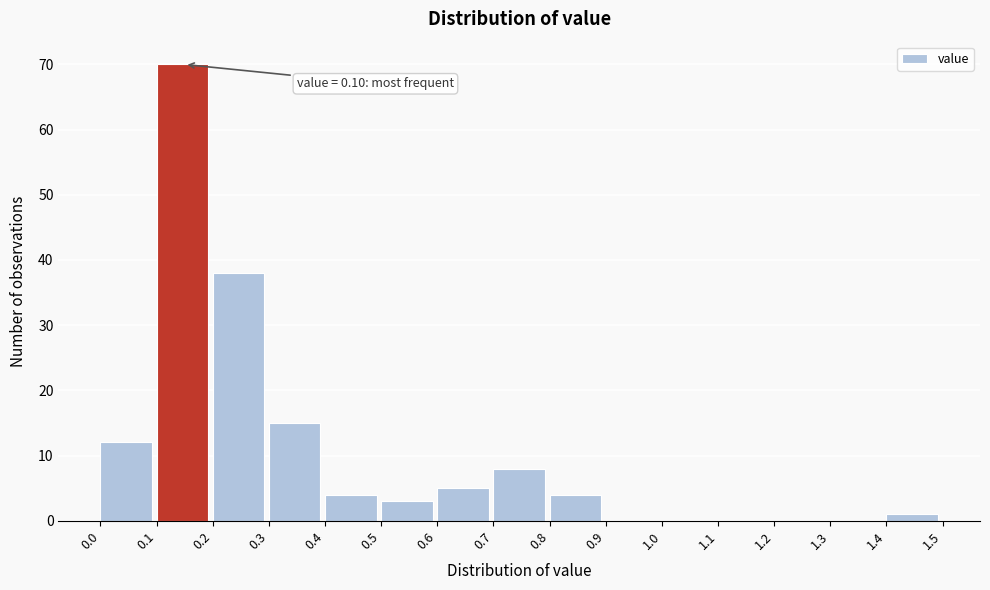

Which range on the x-axis has the tallest bar?

0.1 to 0.2